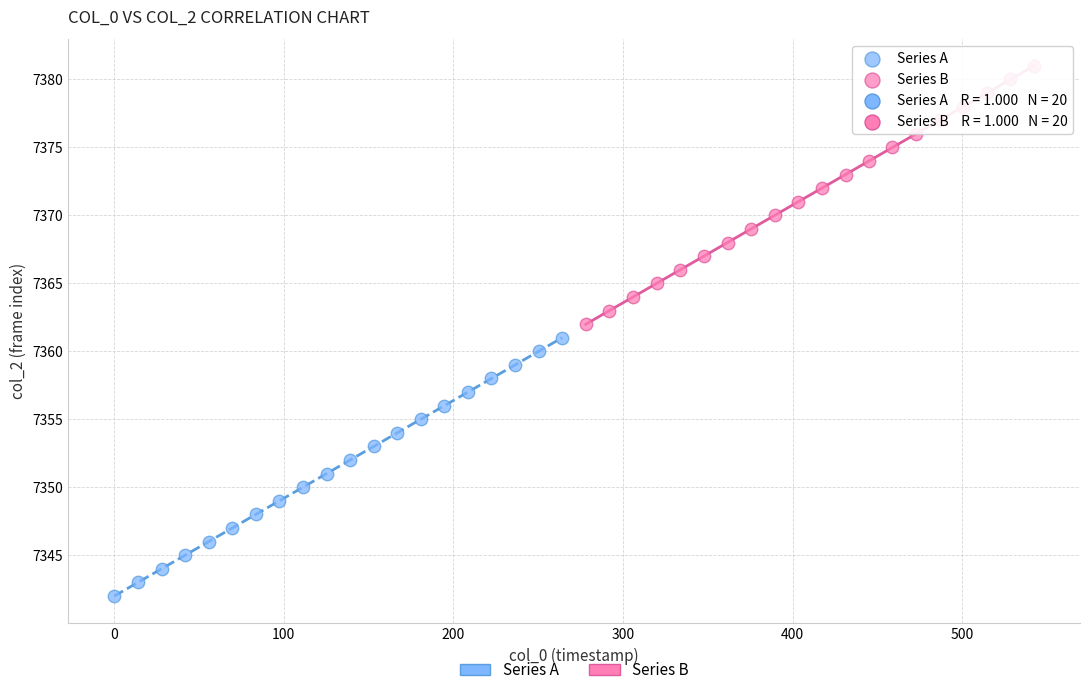

Which series reaches the maximum Y coordinate?

Series B